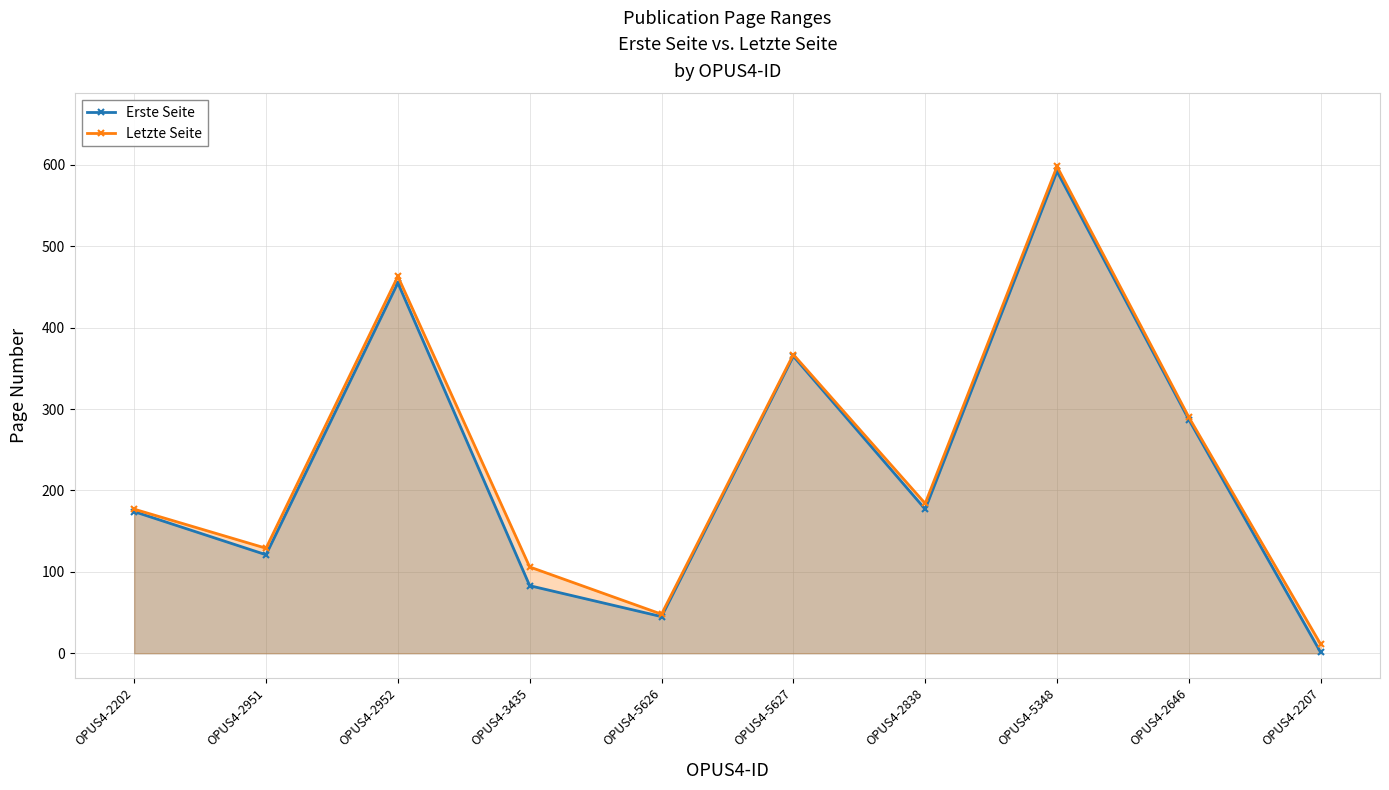

True or false: Erste Seite and Letzte Seite cross at least once.

False